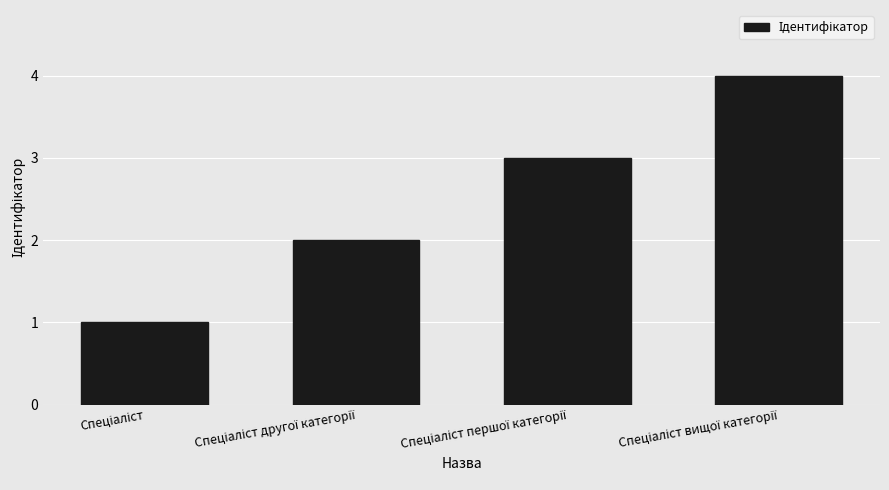

What is the sum of all values?

10